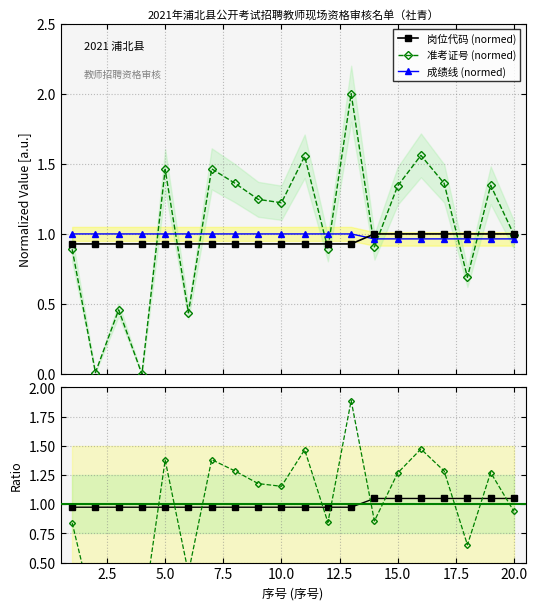

True or false: 岗位代码 (normed) has more than 0 interior local peaks.

False